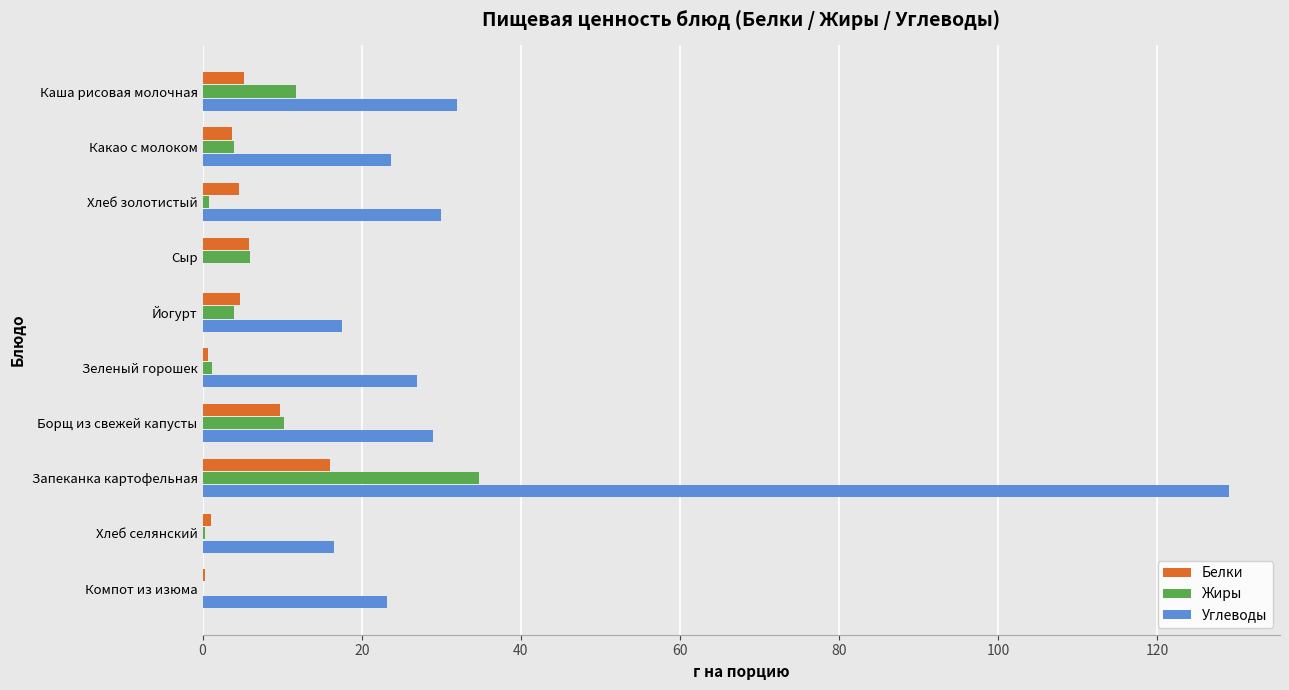

What is the sum of all Жиры values?

72.9